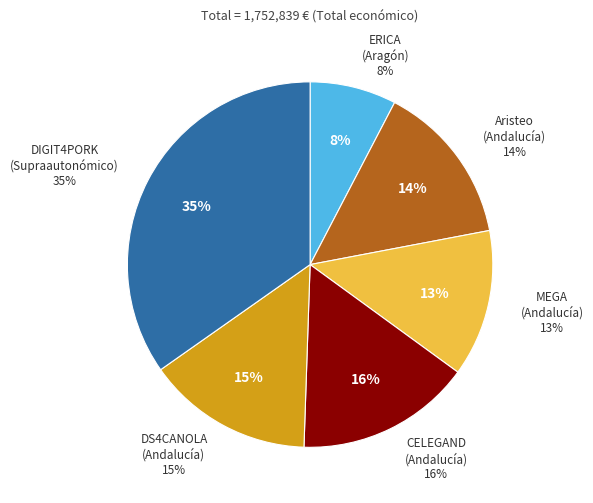

How much of the chart is everything except DIGIT4PORK
(Supraautonómico)?

65.2%